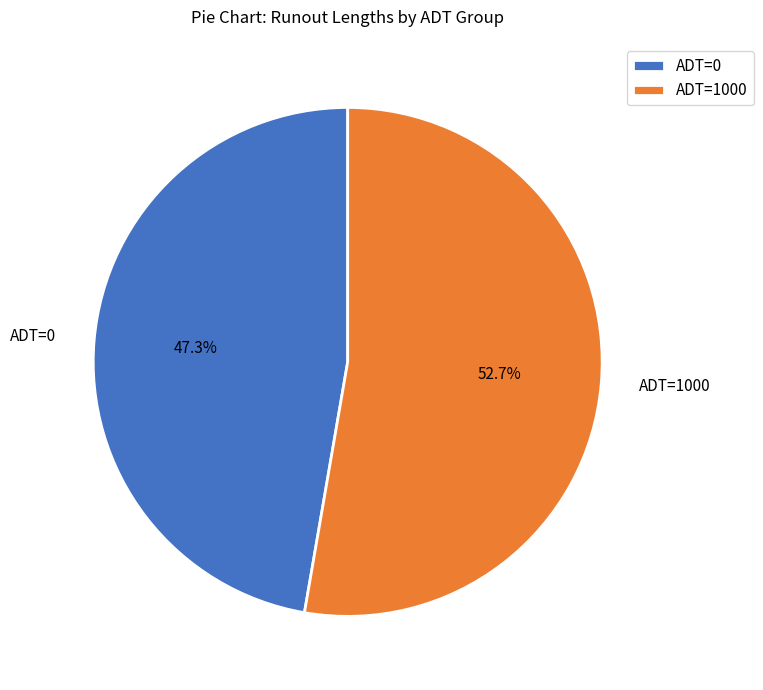

Approximately how many times larger is the value at ADT=1000 compared to ADT=0?

1.1